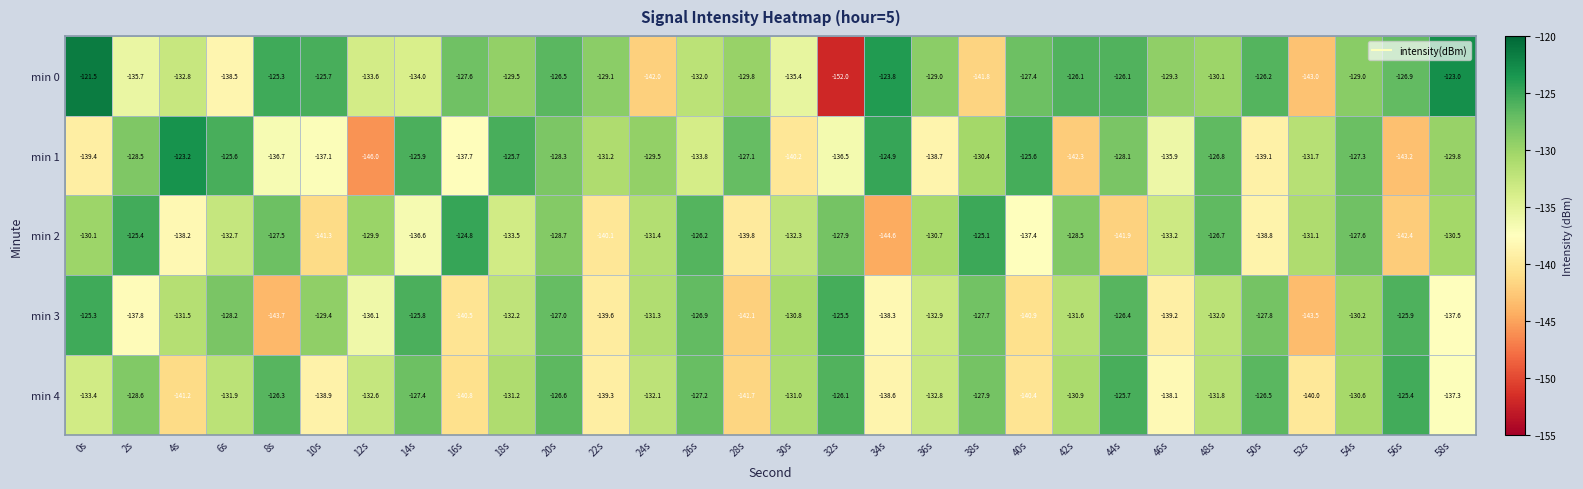

The value of min 3 at 30s is -83.4. True or false?

False